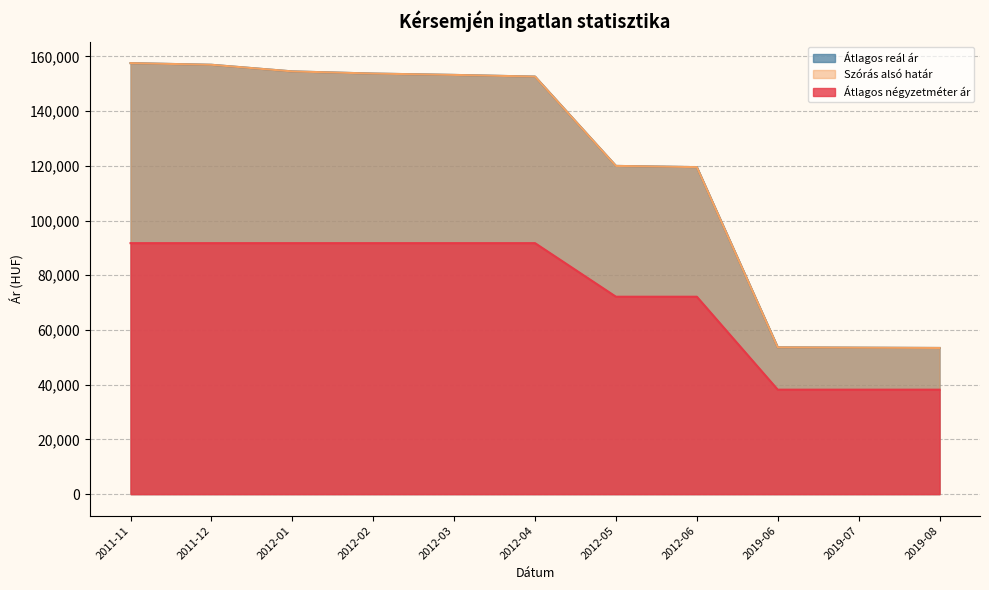

Which series changed the most between 2011-11 and 2012-04?

Szórás alsó határ